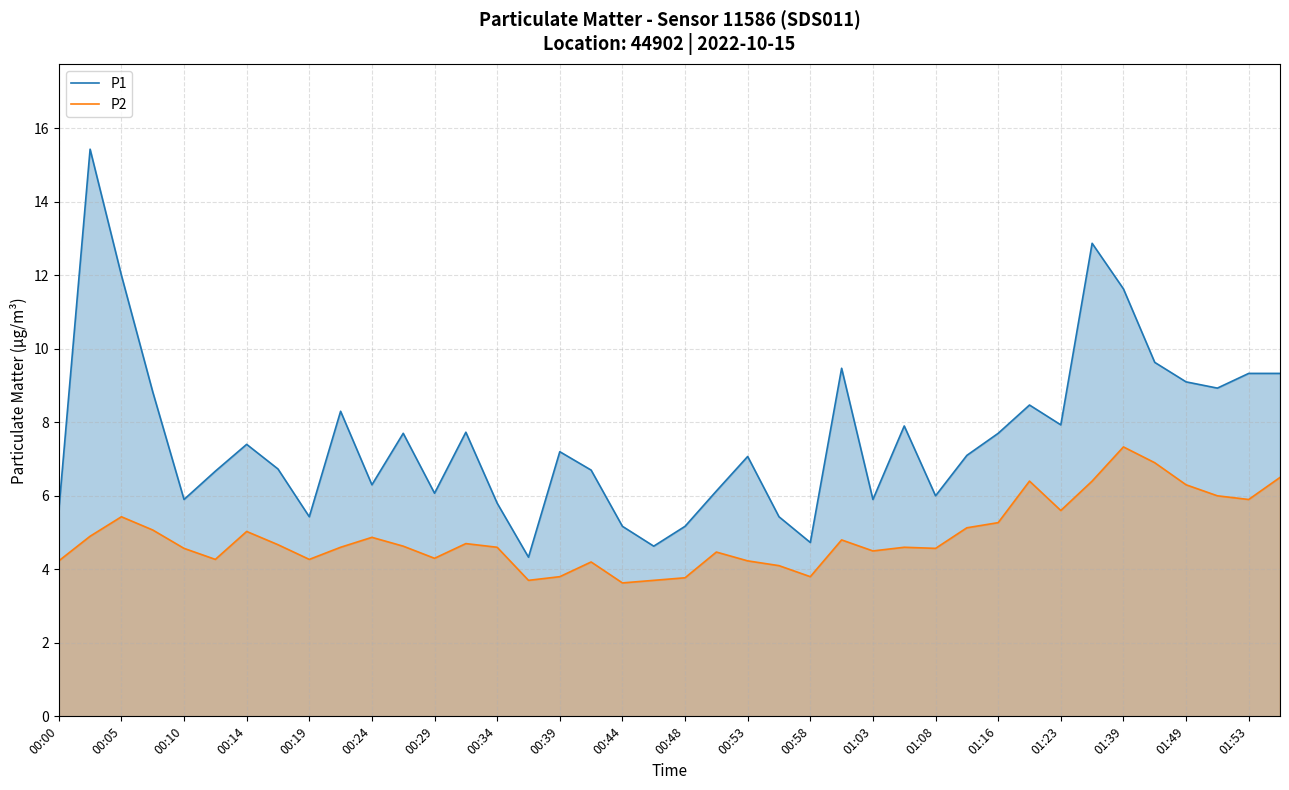

What is the difference between the maximum and minimum values in the P1 series?

11.1